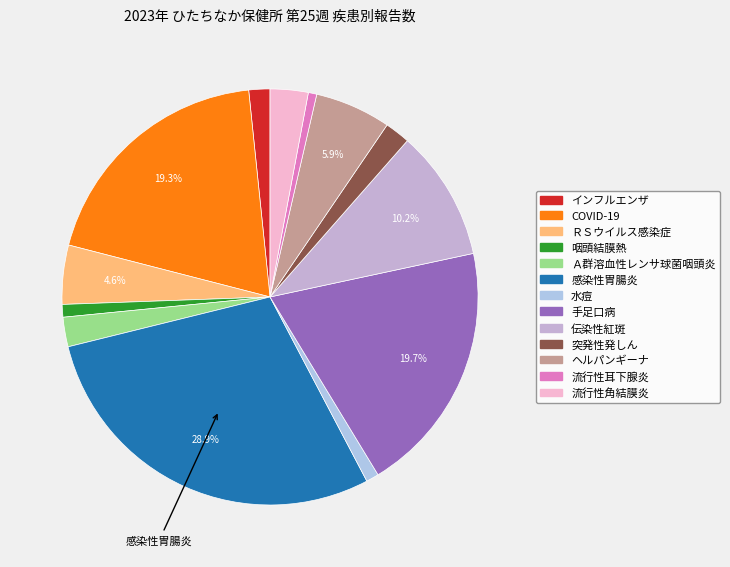

How many slices are in this pie chart?

13